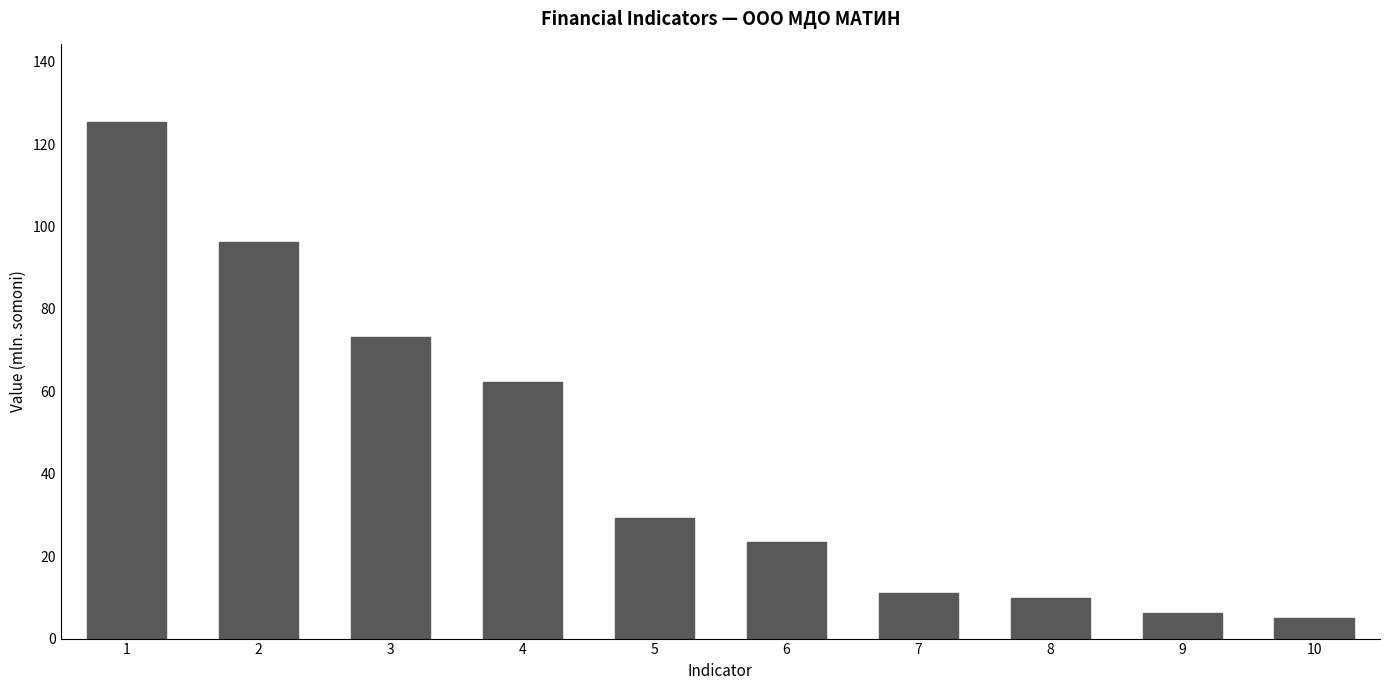

Reading left to right, extract all data points from this chart.

125.4	96.2	73.2	62.2	29.2	23.5	11.0	9.8	6.3	5.0